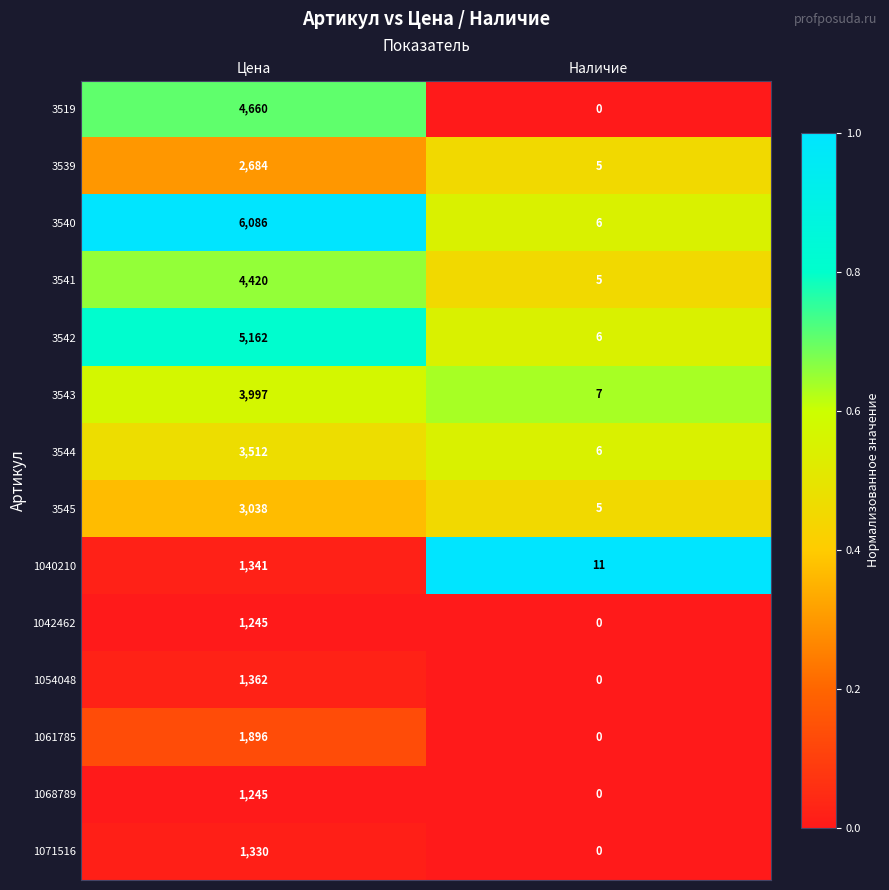

Read the 1061785 value at Цена.

1896